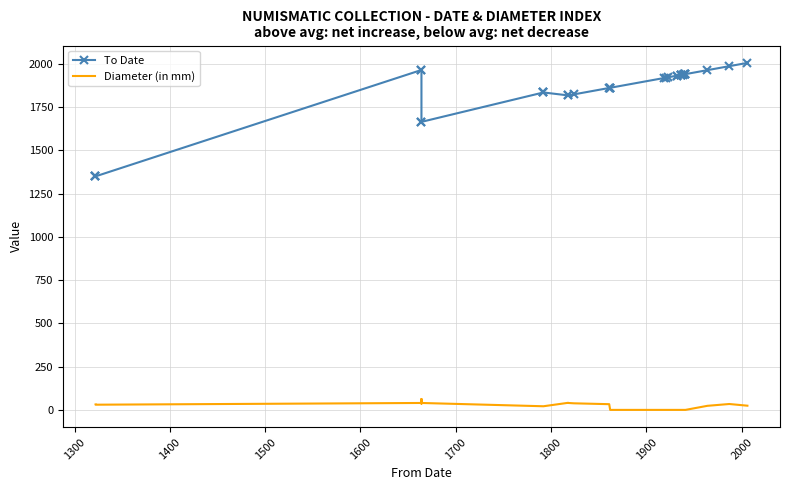

Is this an area chart (filled region under the line)?

No